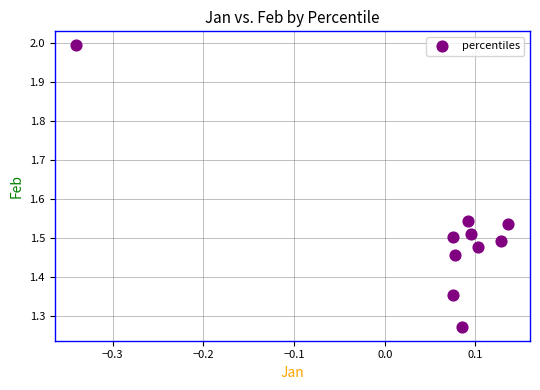

What is the range of X values (max minus min)?

0.5